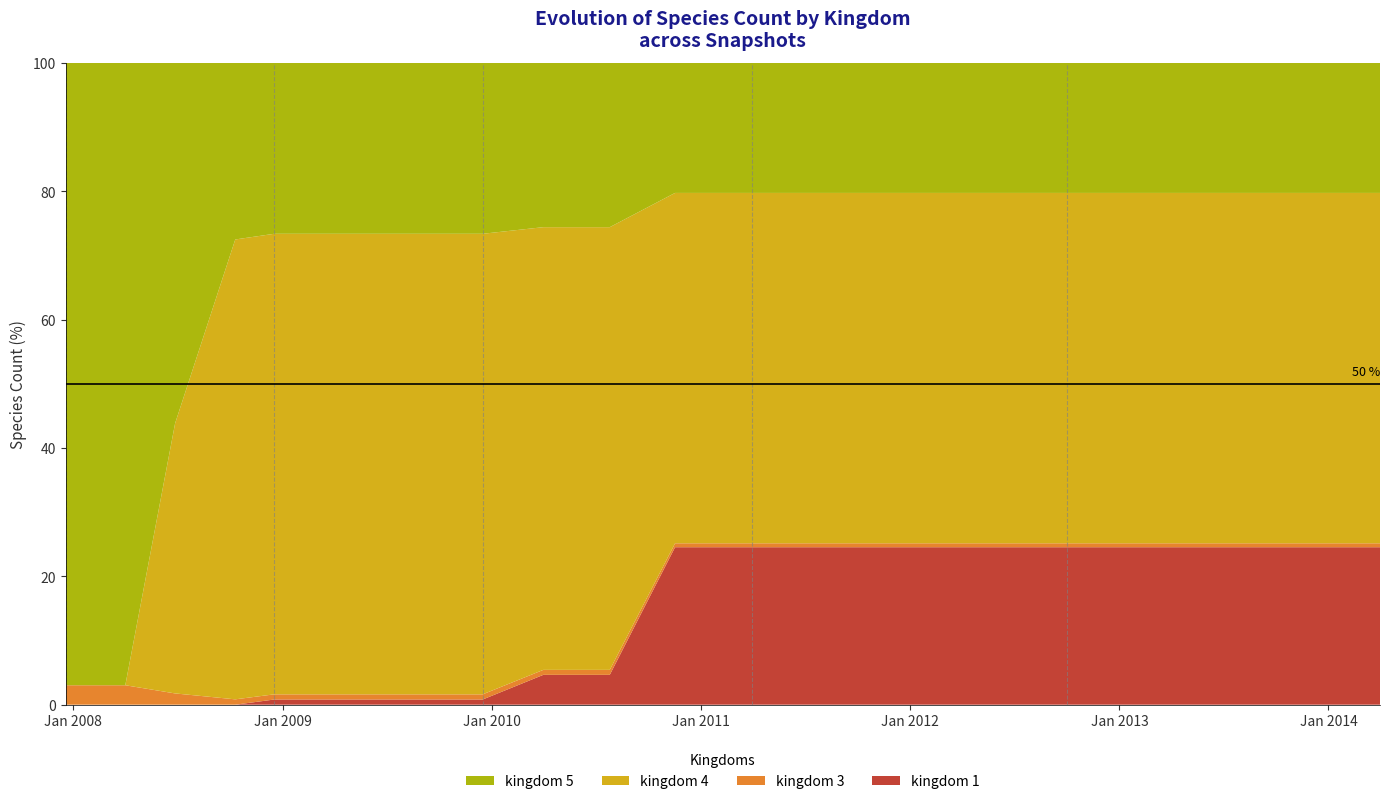

Reading left to right, list all the values displayed in this chart.

kingdom_1: 0	0	0	0	1	1	1	1	1	6	6	40	40	40	40	40	40	40	40	40
kingdom_3: 1	1	1	1	1	1	1	1	1	1	1	1	1	1	1	1	1	1	1	1
kingdom_4: 0	0	24	86	89	89	89	89	89	89	89	89	89	89	89	89	89	89	89	89
kingdom_5: 32	32	32	33	33	33	33	33	33	33	33	33	33	33	33	33	33	33	33	33